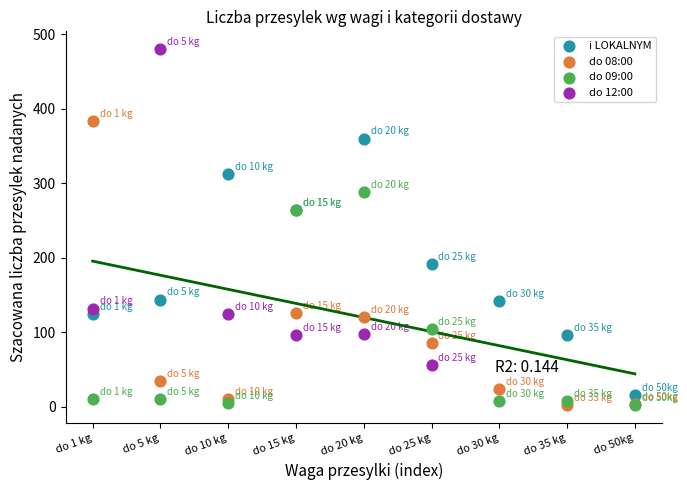

Which series contains the highest Y value?

do 12:00